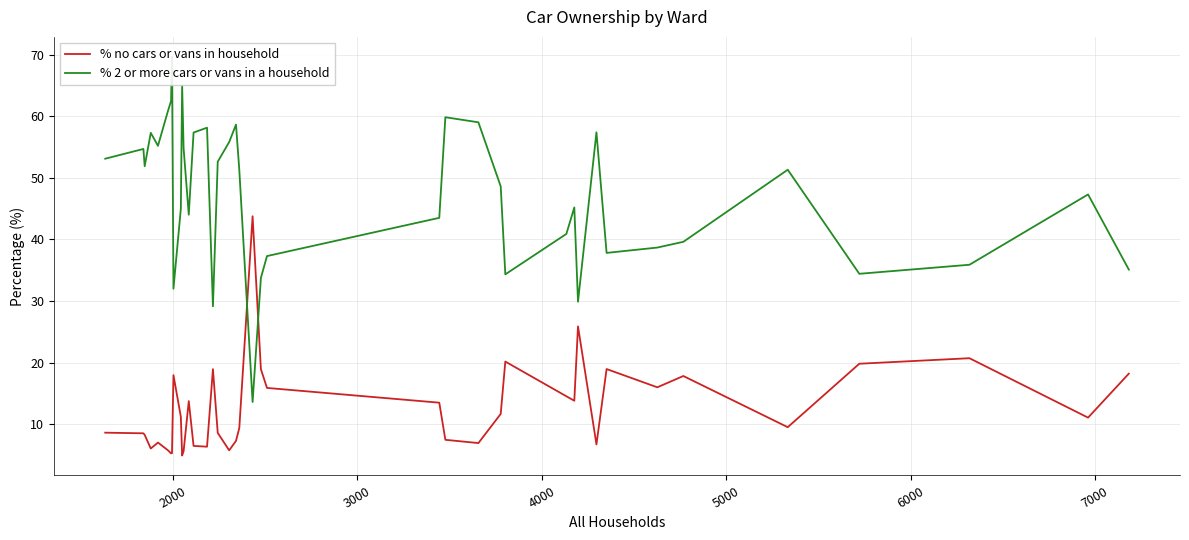

What is the minimum value for % no cars or vans in household?

4.9